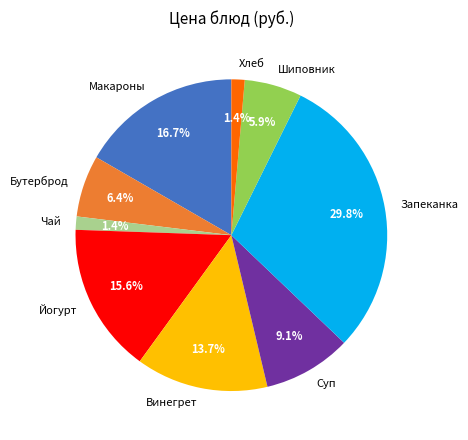

What is the ratio of the value at Макароны to the value at Йогурт?

1.1